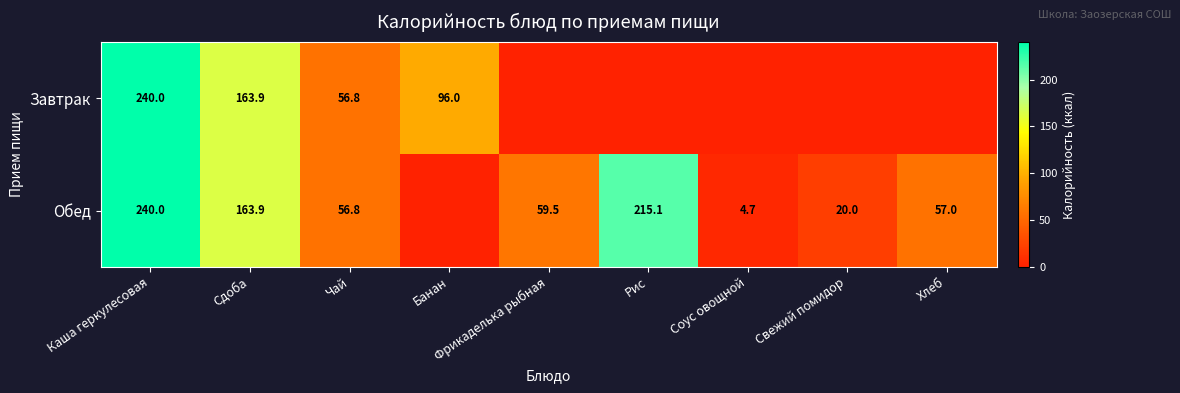

Is the value of Обед at Рис greater than the value of Завтрак at Чай?

Yes